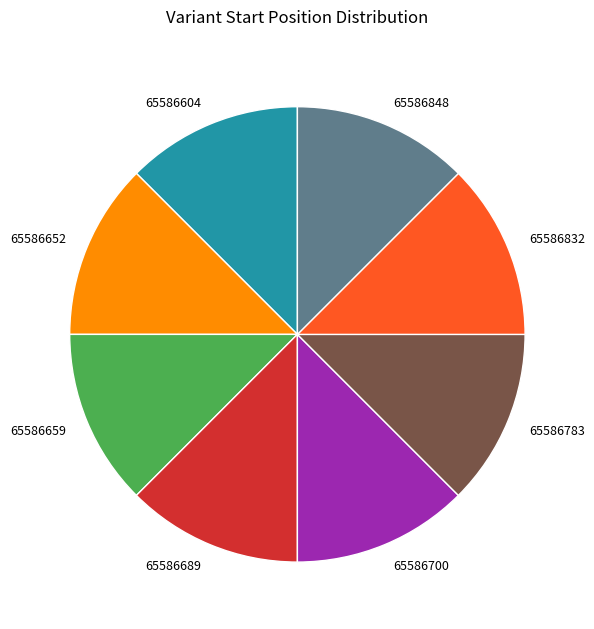

Is there any slice that represents more than half of the pie?

No